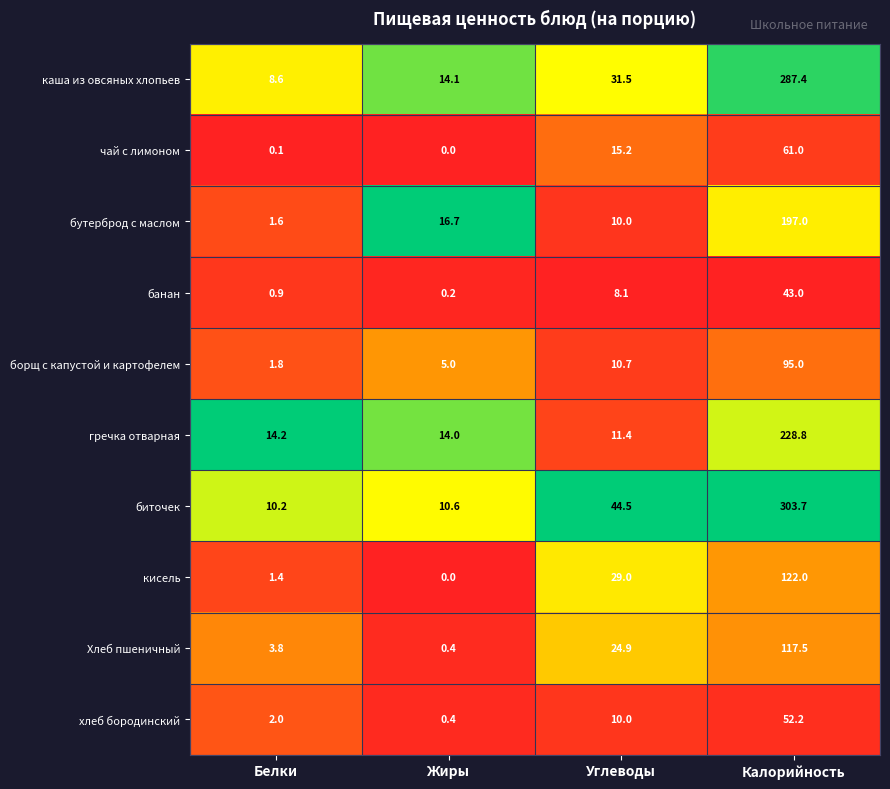

Count the number of data series in this chart.

10